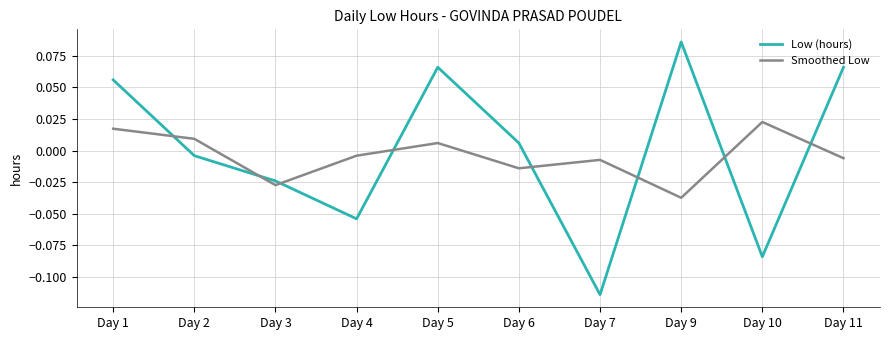

Which series has the largest range (max minus min)?

Low (hours)